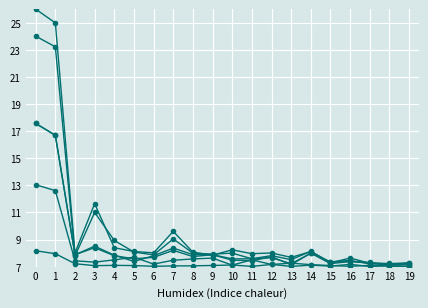

Which has a higher value, 5 or 8?

5